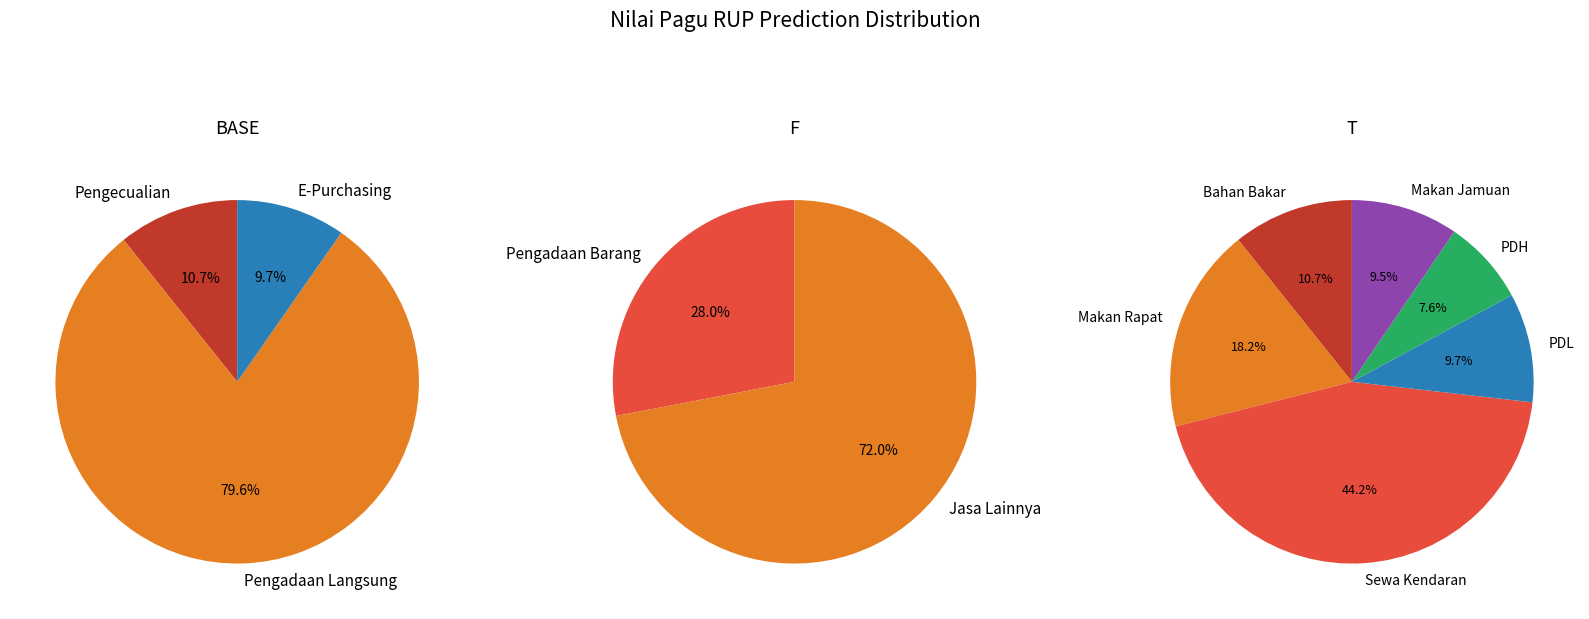

To the nearest percent, what is the difference between the Belanja Pakaian Dinas Harian (PDH) and Belanja Pakaian Dinas Lapangan (PDL) slice percentages?

2%